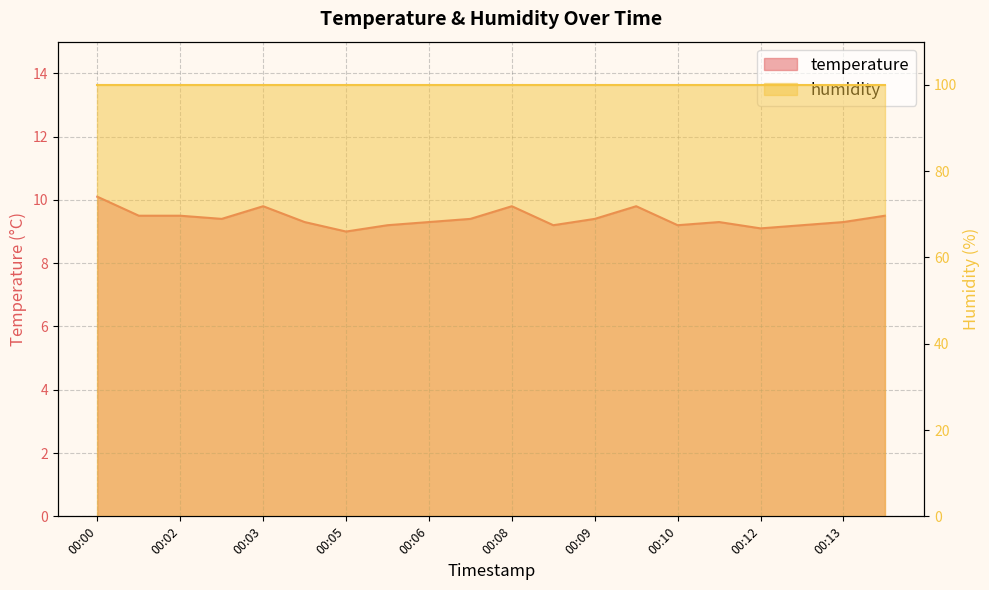

Between 00:11 and 00:01, which is larger?

00:01